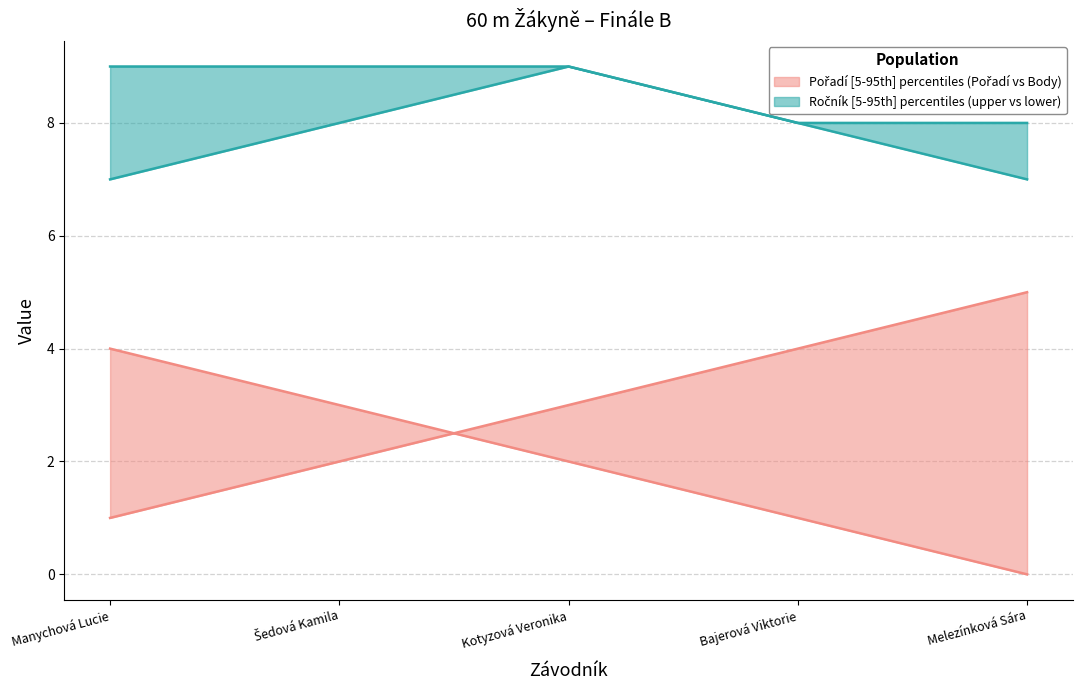

How many Ročník_upper values are between 8 and 9?

5